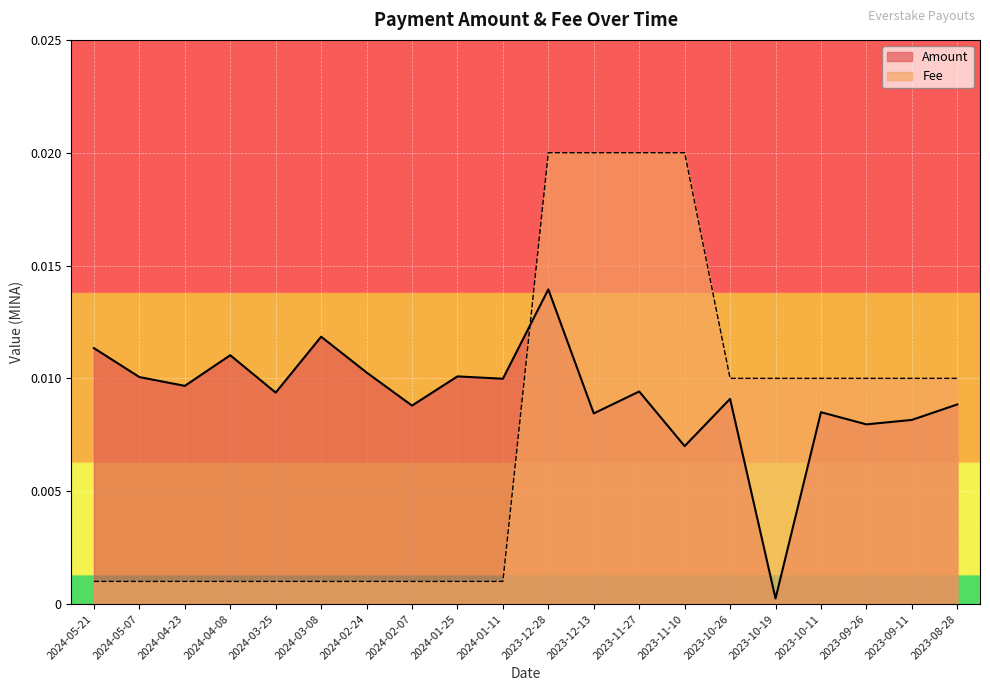

Which series has the largest total across all categories?

Amount